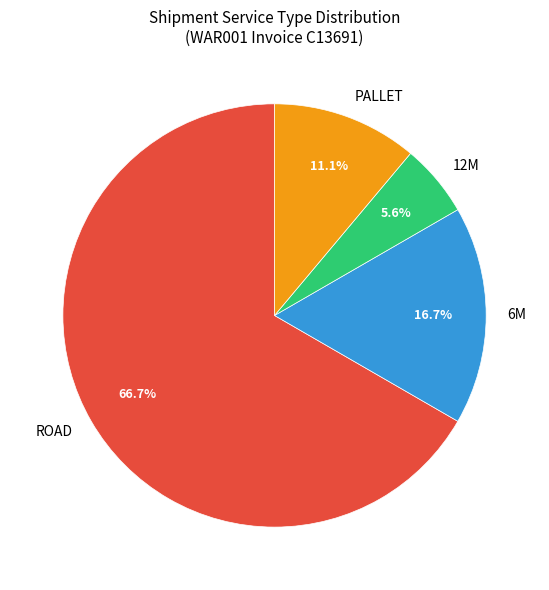

Which has a higher value, 12M or ROAD?

ROAD